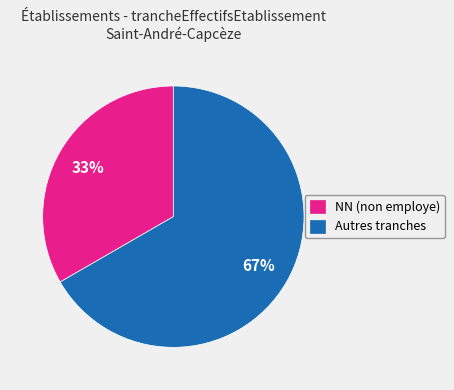

What percentage is the NN (non employe) slice, to the nearest percent?

33%